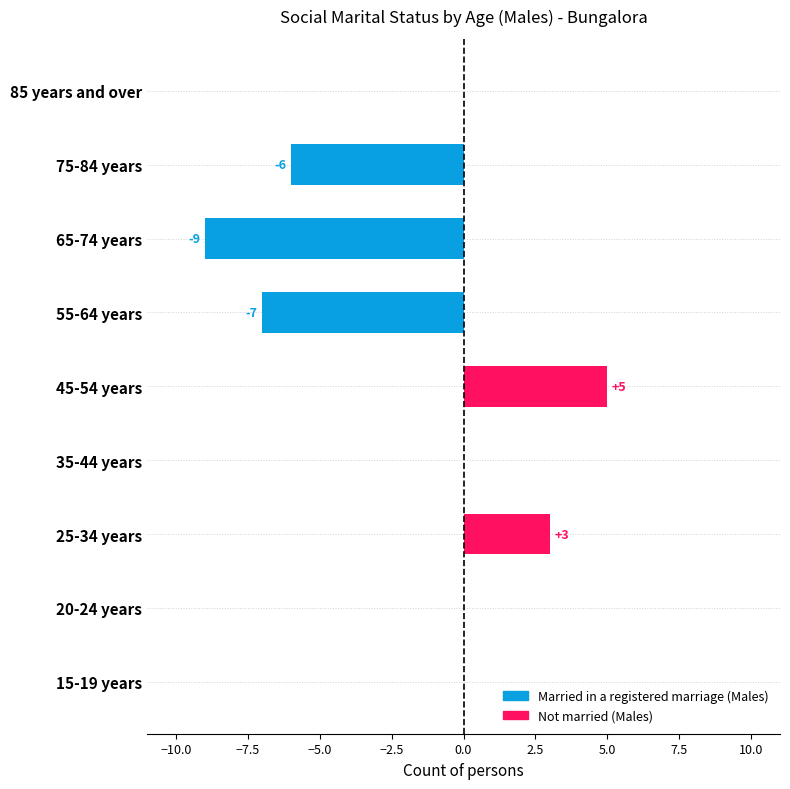

Between 55-64 years and 35-44 years, which is larger?

35-44 years